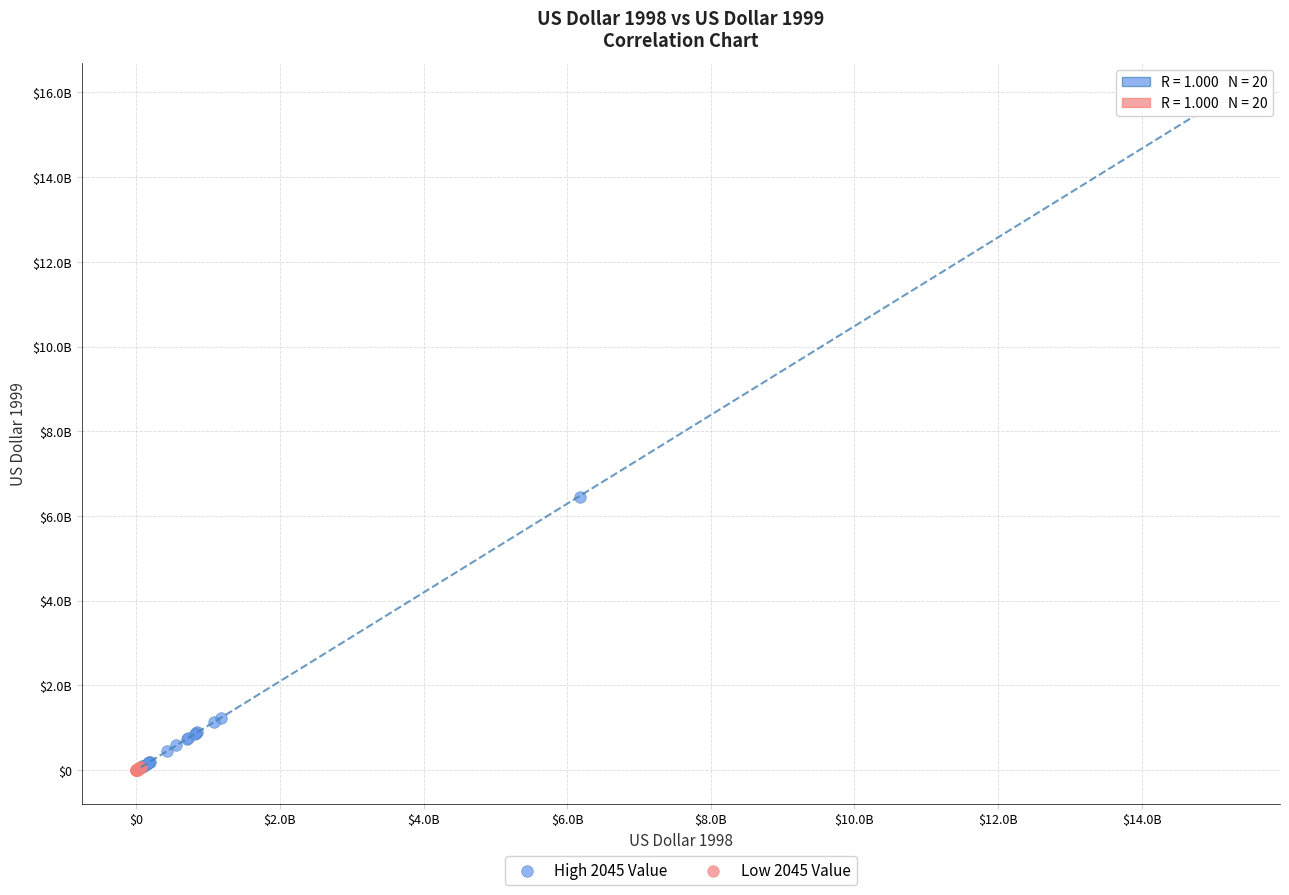

What are all the series names shown in the legend?

High 2045 Value, Low 2045 Value